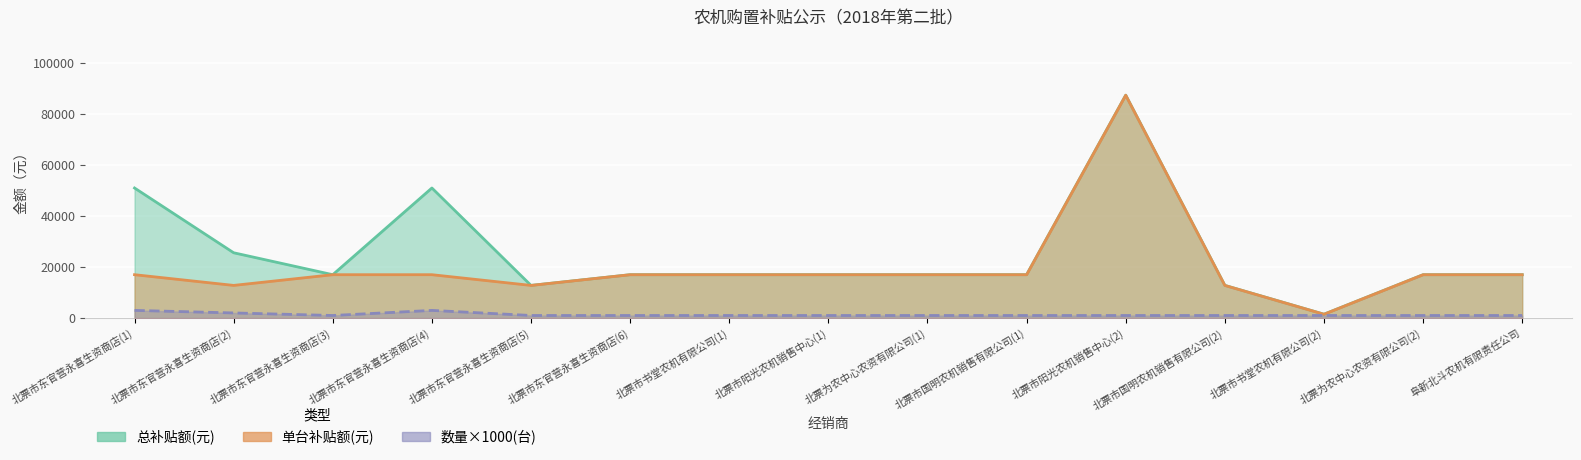

True or false: 总补贴额(元) and 单台补贴额(元) intersect in this chart.

False